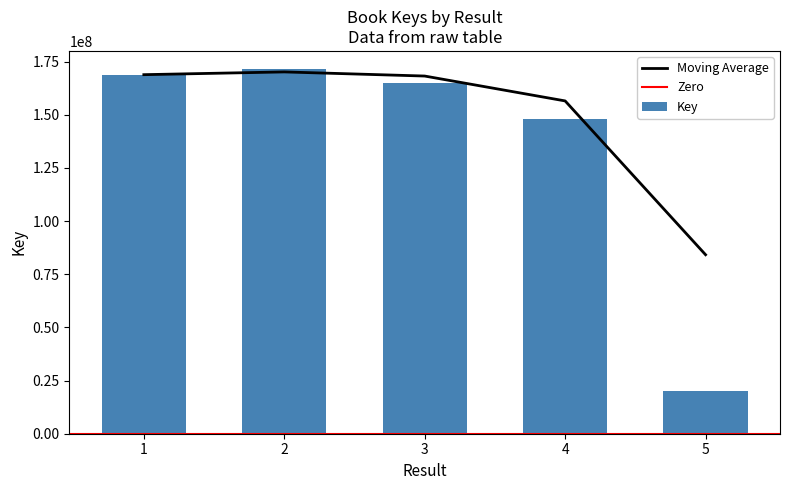

At which category does the chart reach its peak across all series?

2